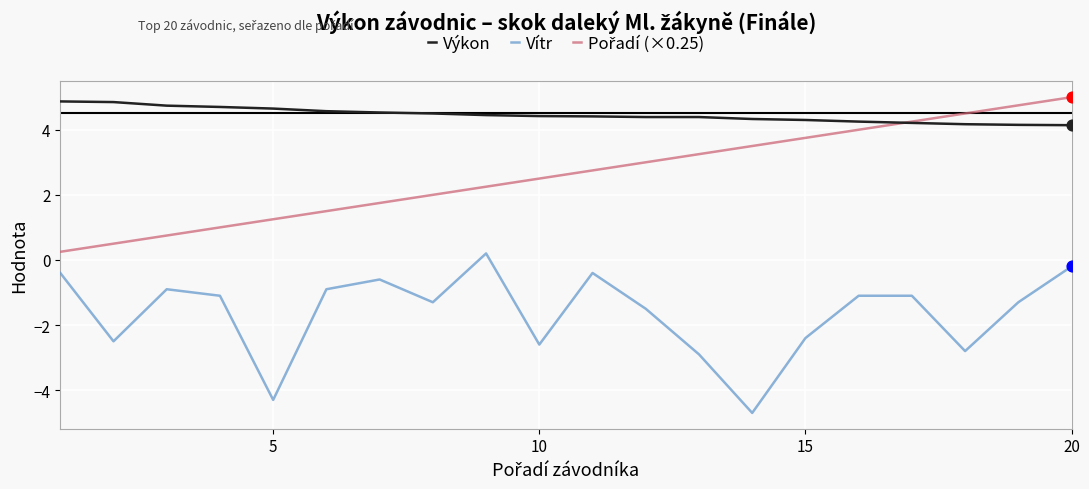

True or false: Vítr and Výkon cross at least once.

False